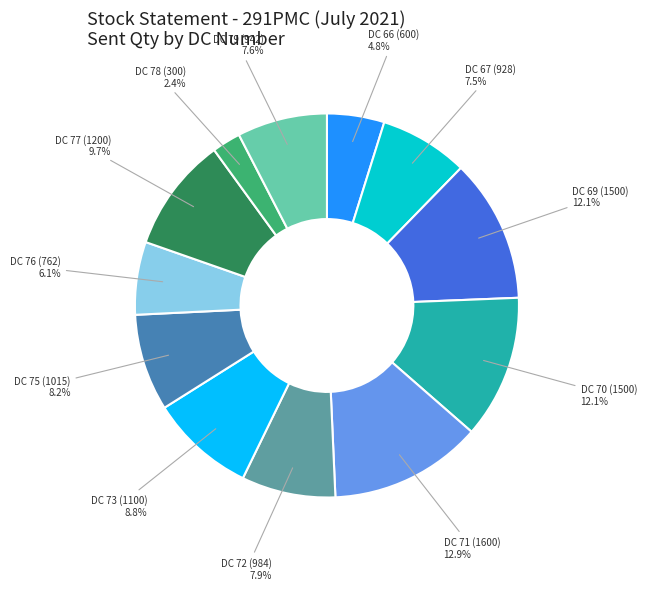

How many segments does this pie chart have?

12